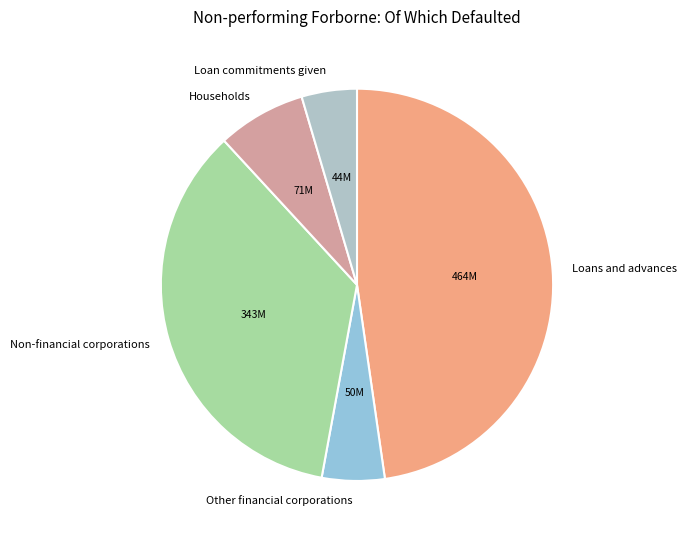

Is the sum of Non-financial corporations and Other financial corporations greater than half?

No